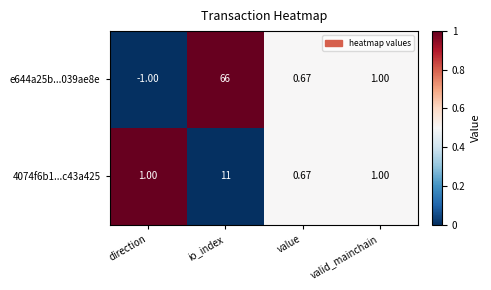

Which category has the highest value in the 4074f6b1...c43a425 series?

io_index